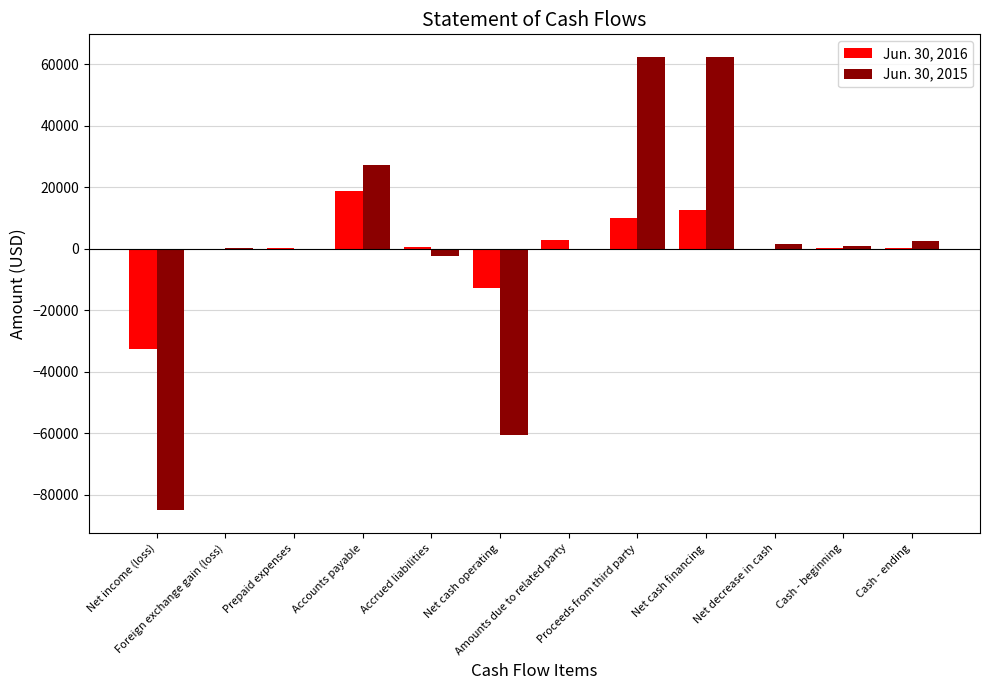

What is the greatest value displayed?

62368